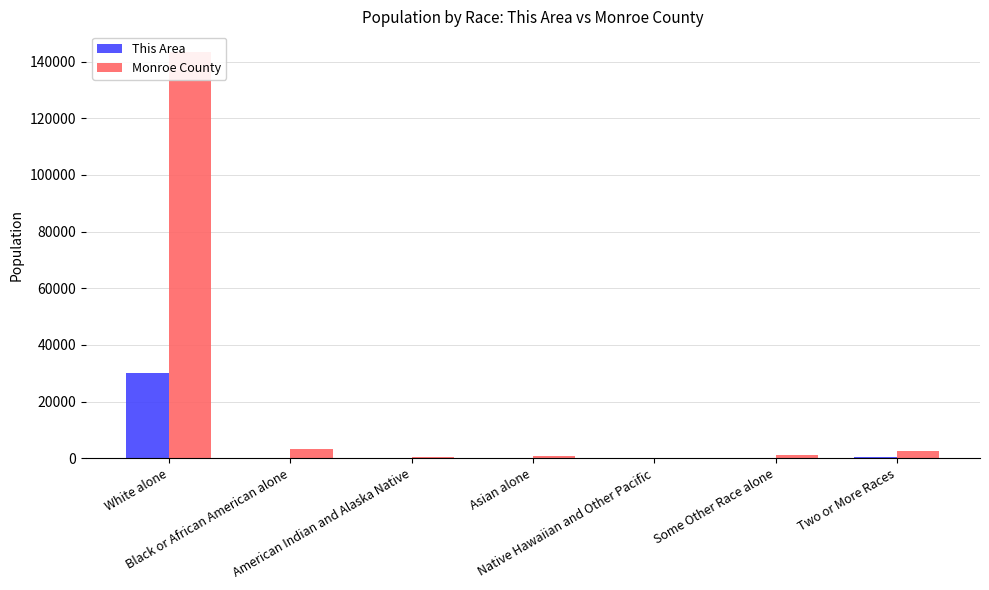

How many data points in This Area are above 206?

3